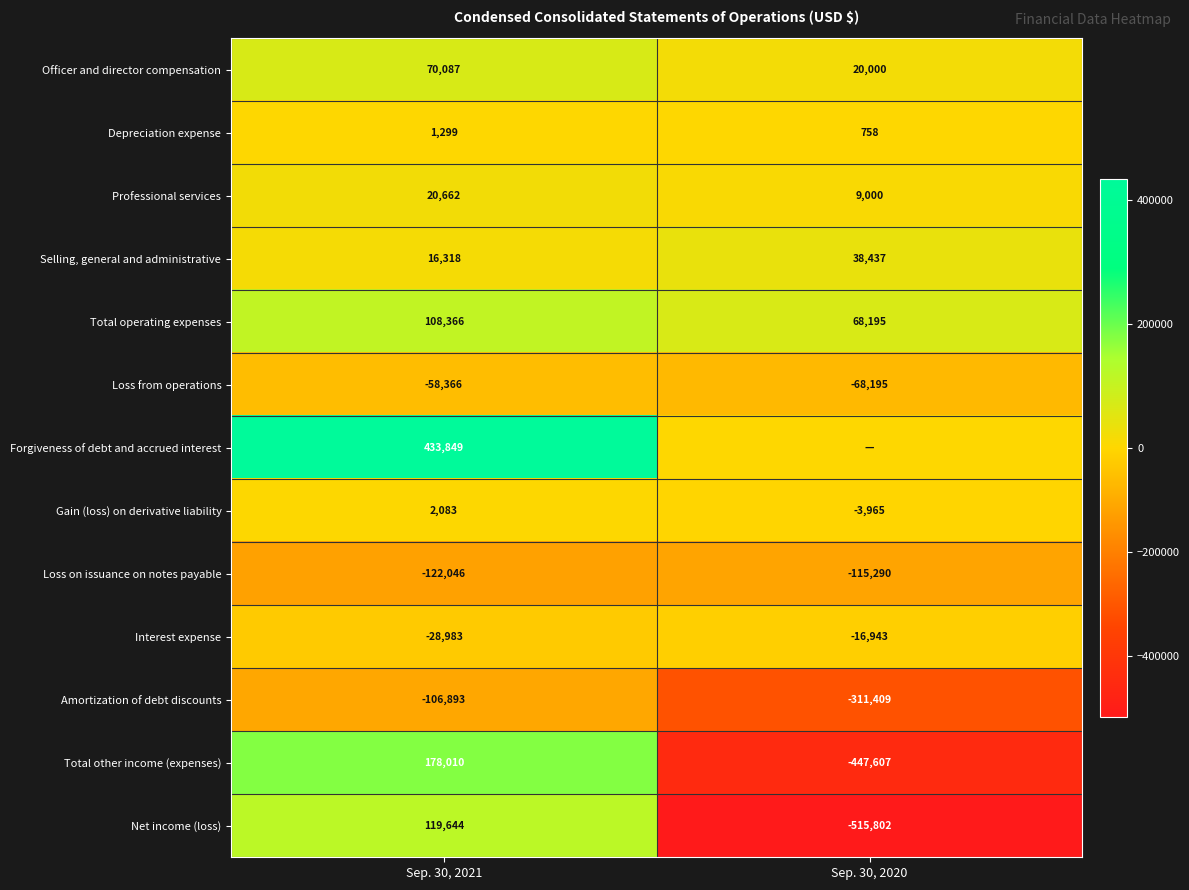

What is the total value across all series at Sep. 30, 2020?

-1342821